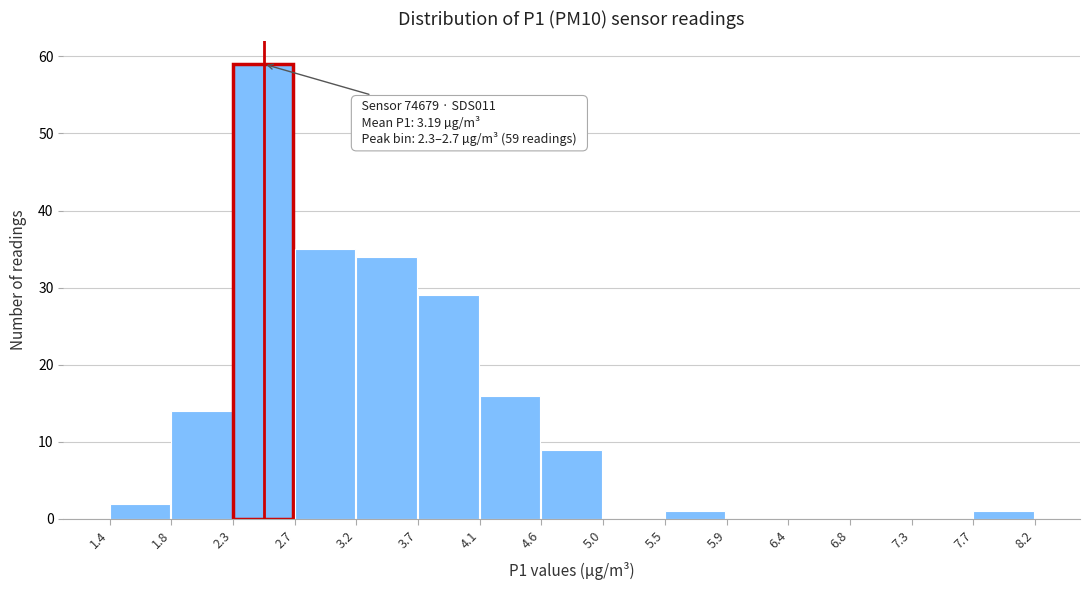

Over which range of the x-axis is the bar tallest?

2.3 to 2.7